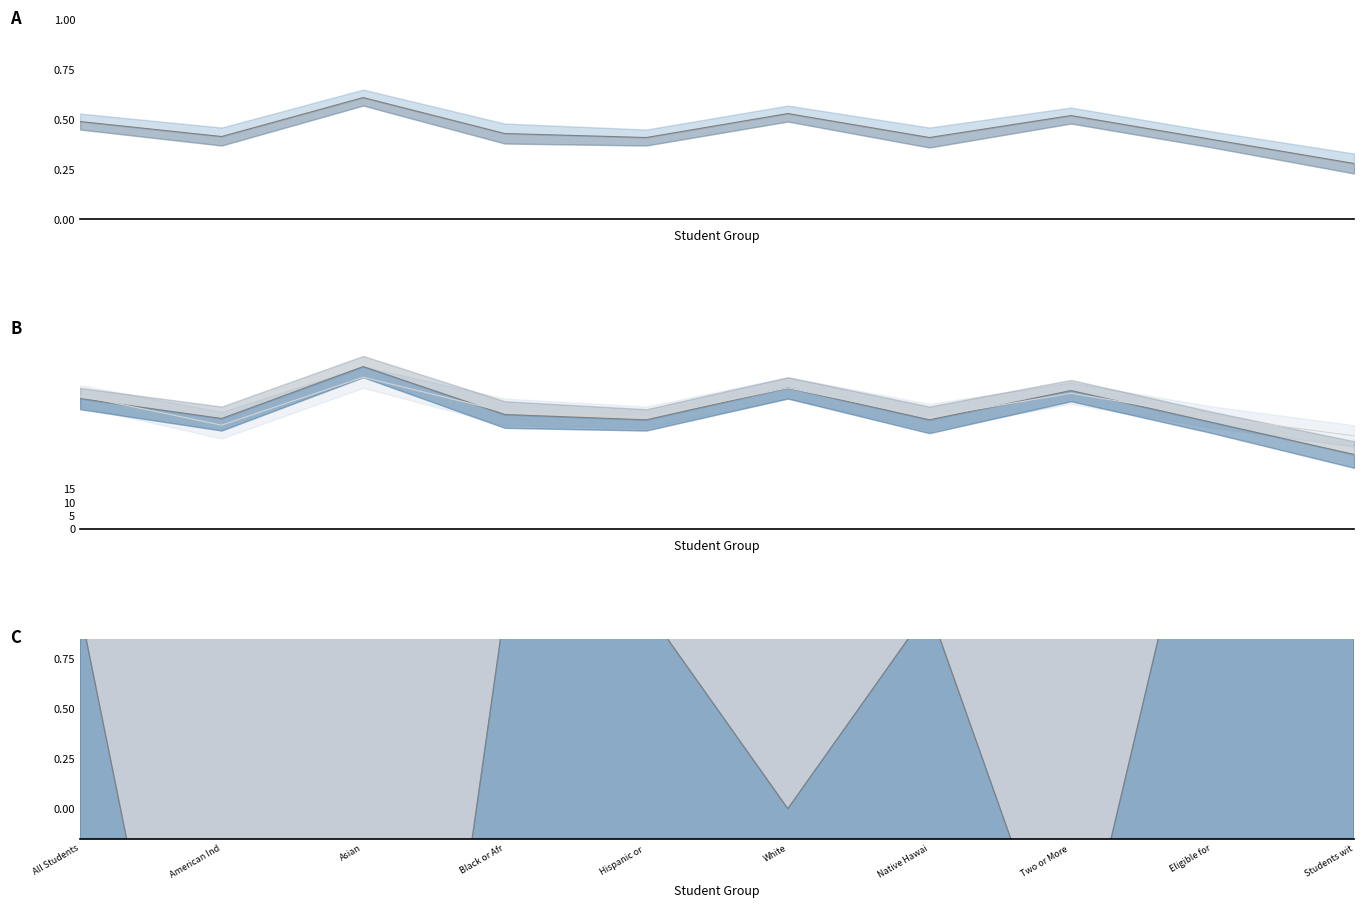

Reading right to left, what are all the values shown in this chart?

Mathematics: Students wit=28.0	Eligible for=40.0	Two or More =52.0	Native Hawai=41.0	White=53.0	Hispanic or =41.0	Black or Afr=43.0	Asian=61.0	American Ind=41.5	All Students=49.0
English Language Arts: Students wit=35.0	Eligible for=42.0	Two or More =51.0	Native Hawai=42.0	White=53.0	Hispanic or =42.0	Black or Afr=44.0	Asian=57.0	American Ind=39.0	All Students=50.0
Upper bound: Students wit=15.0	Eligible for=10.0	Two or More =7.0	Native Hawai=9.0	White=8.0	Hispanic or =9.0	Black or Afr=9.0	Asian=4.0	American Ind=5.5	All Students=9.0
ELA minus Math: Students wit=7.0	Eligible for=2.0	Two or More =-1.0	Native Hawai=1.0	White=0.0	Hispanic or =1.0	Black or Afr=1.0	Asian=-4.0	American Ind=-2.5	All Students=1.0